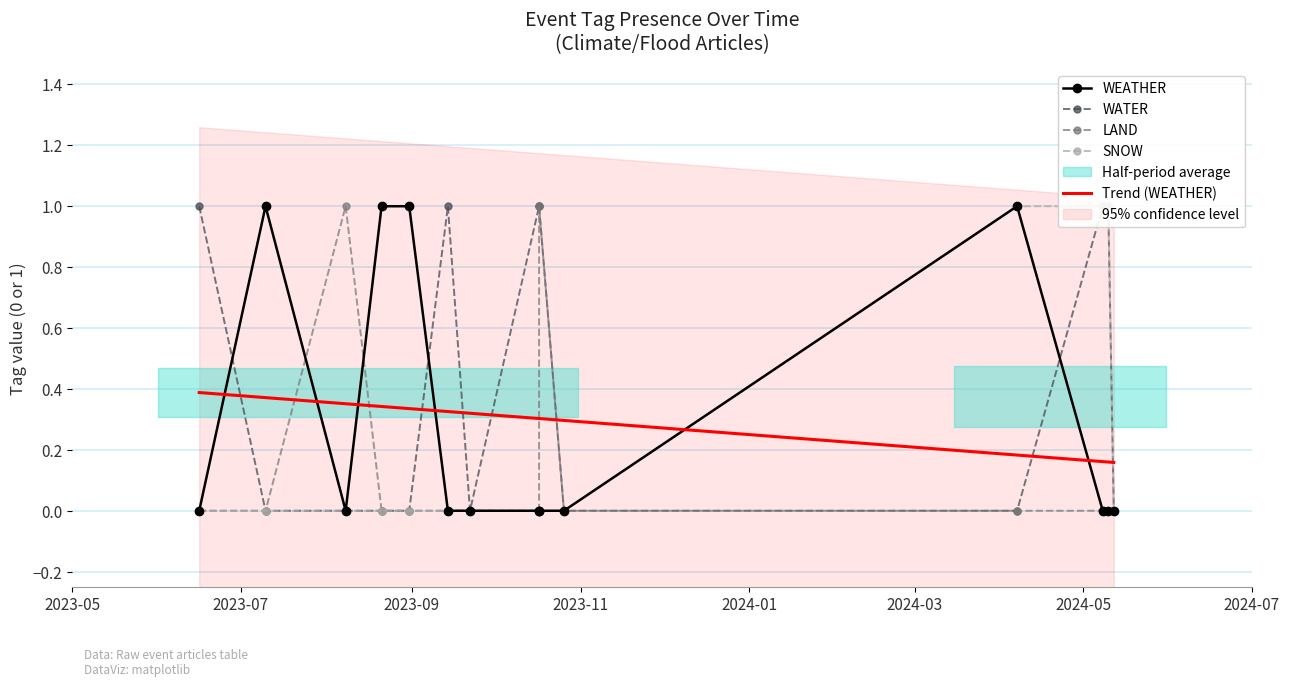

Is the value of Trend (WEATHER) at 2024-01 greater than the value of SNOW at 2024-05?

Yes